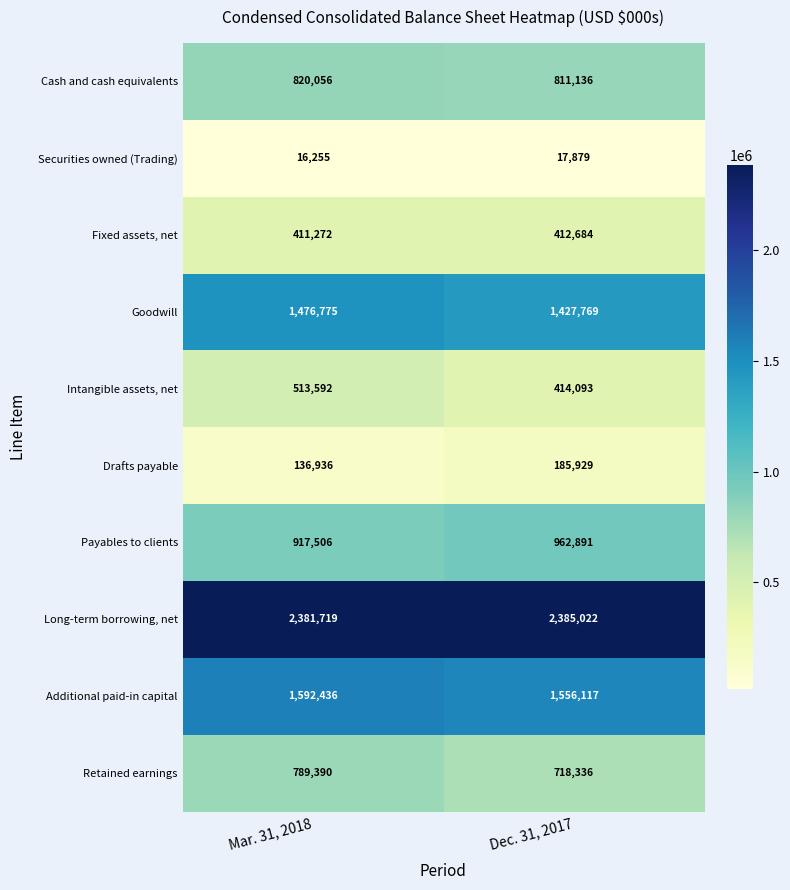

What is the difference between the highest and lowest values at Mar. 31, 2018?

2365464